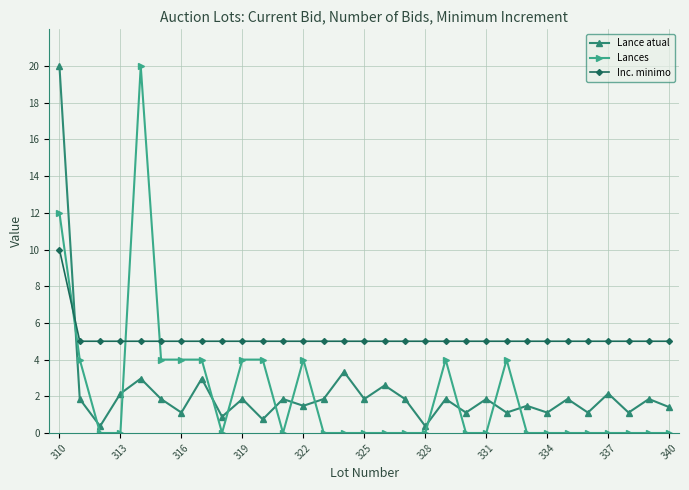

Which series has the largest range (max minus min)?

Lances